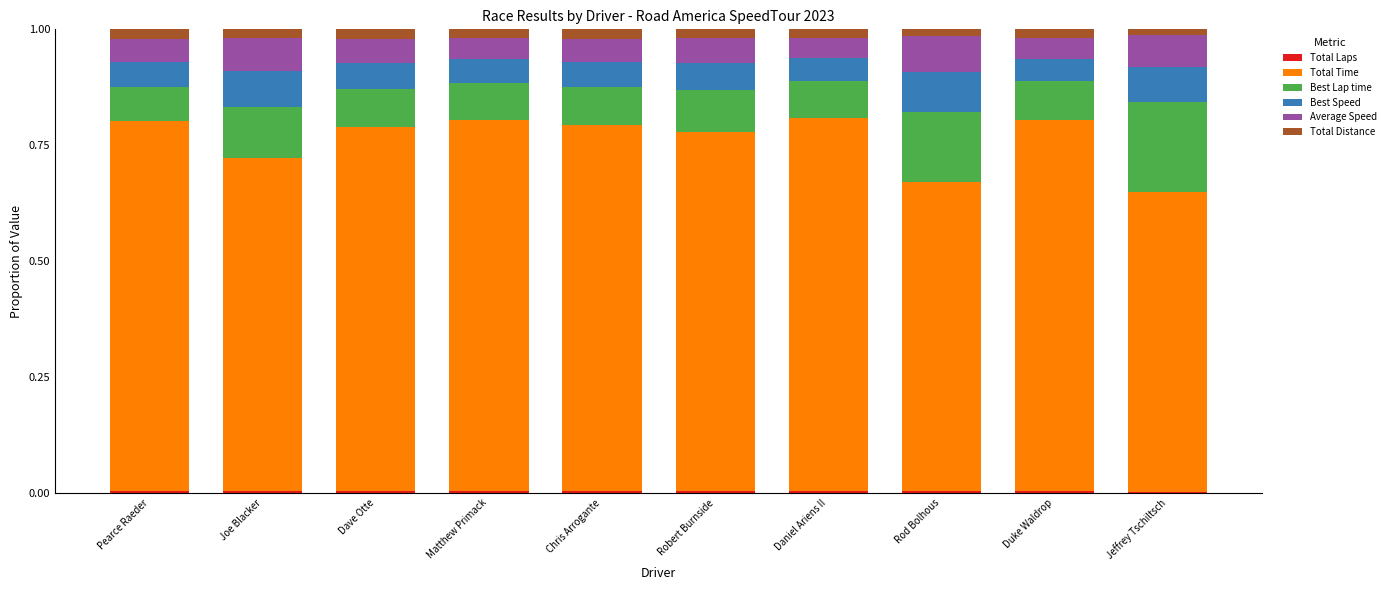

What is the difference between the second highest and minimum values in the Total Time series?

0.2